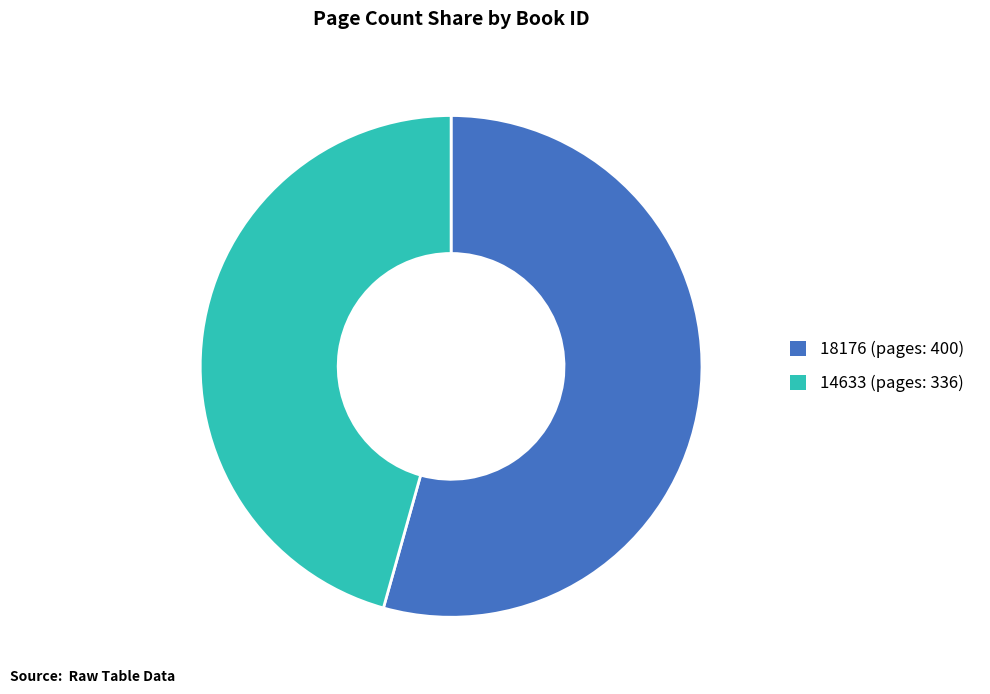

The 14633 slice represents 46% of the pie. True or false?

True